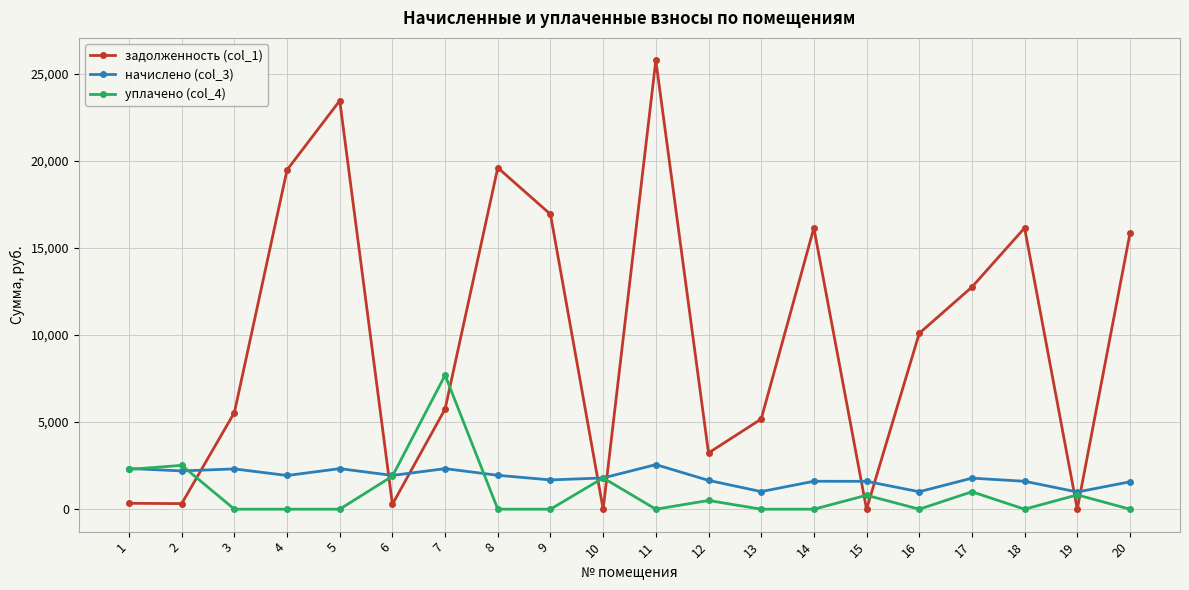

At 4, list the series in order from smallest to largest.

уплачено (col_4), начислено (col_3), задолженность (col_1)